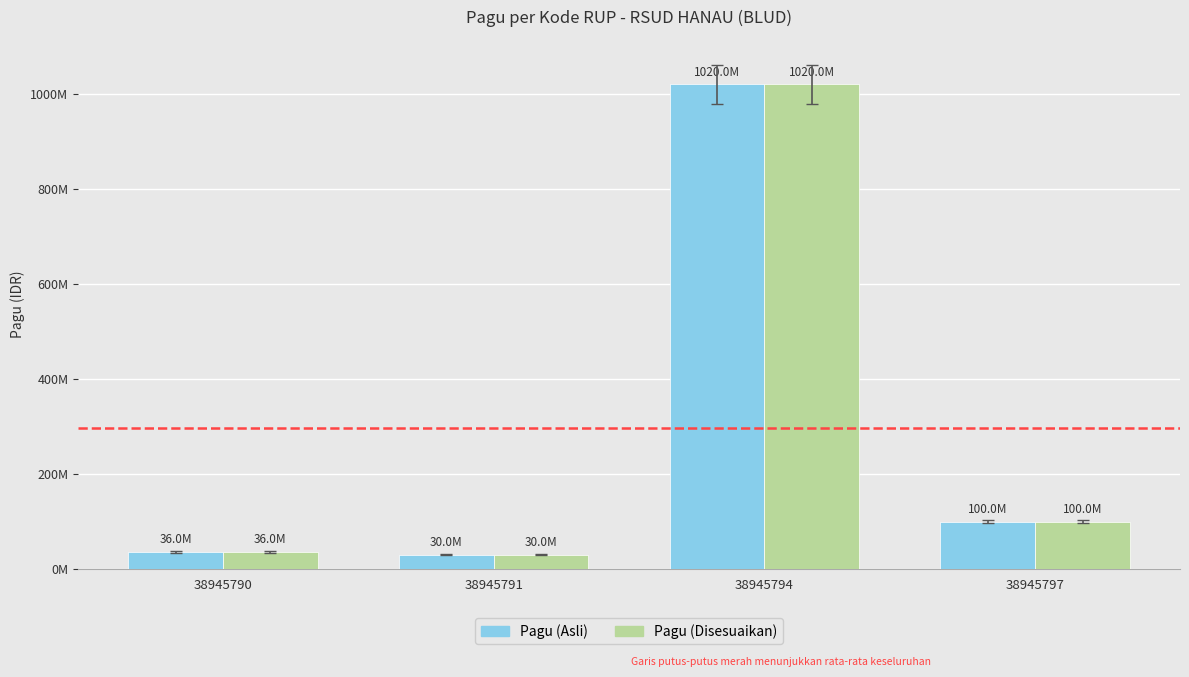

Are the bars horizontal?

No